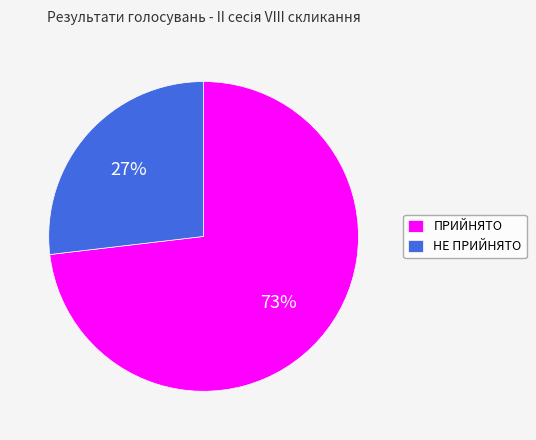

How many segments does this pie chart have?

2